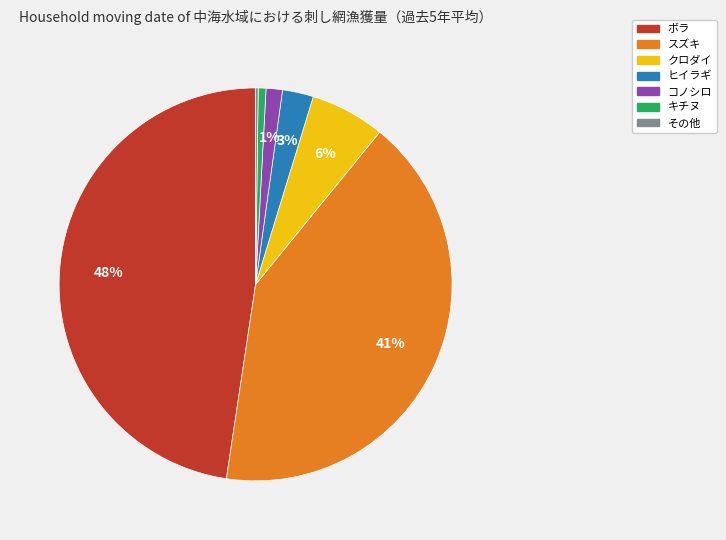

To the nearest percent, what is the average slice percentage?

14%